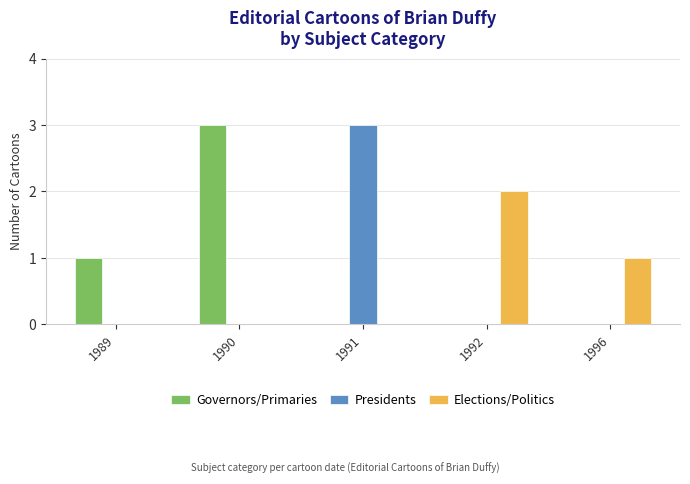

Is the value of Presidents at 1996 greater than the value of Elections/Politics at 1992?

No